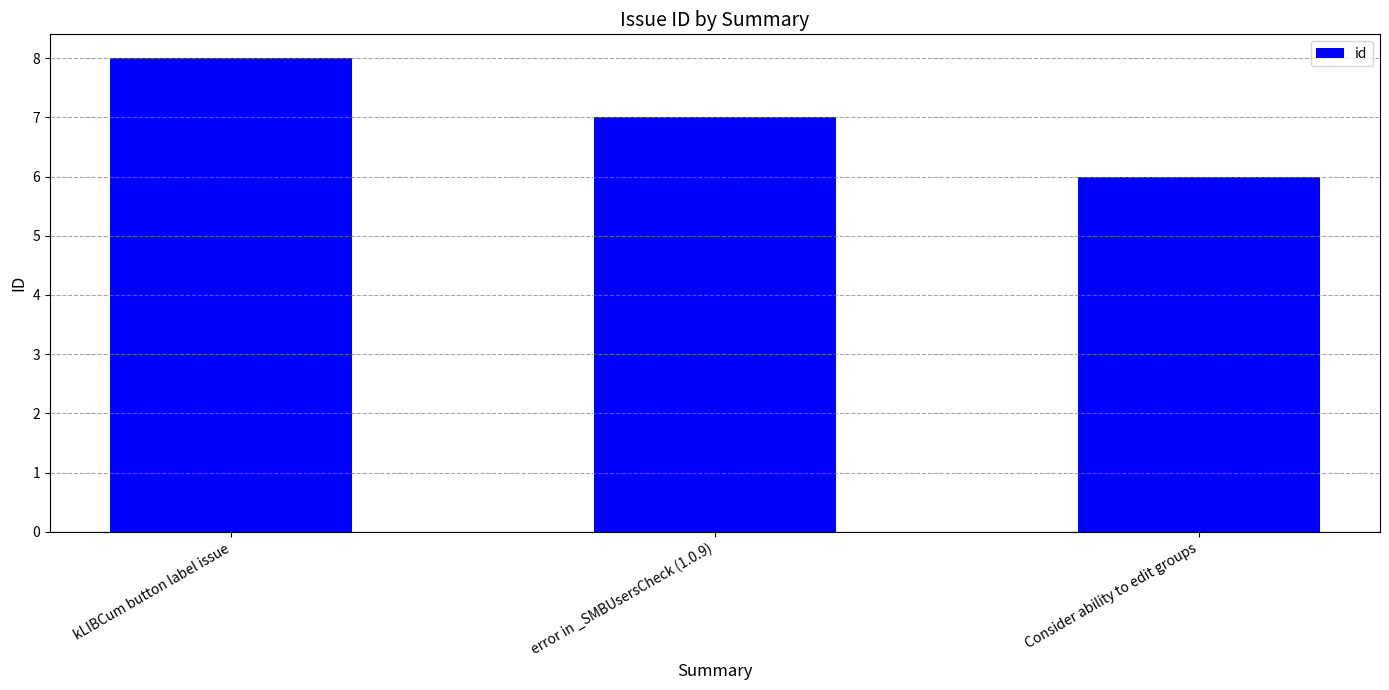

How many values are between 6 and 8?

3